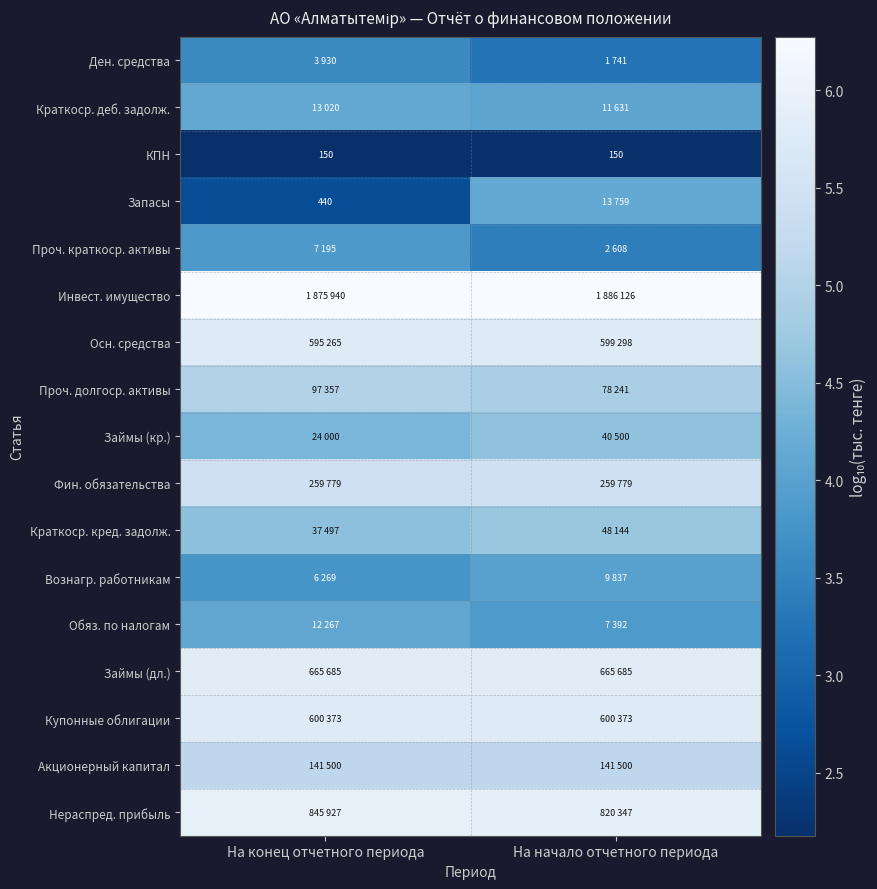

Is the value of Займы (дл.) at На начало отчетного периода greater than the value of Купонные облигации at На начало отчетного периода?

Yes